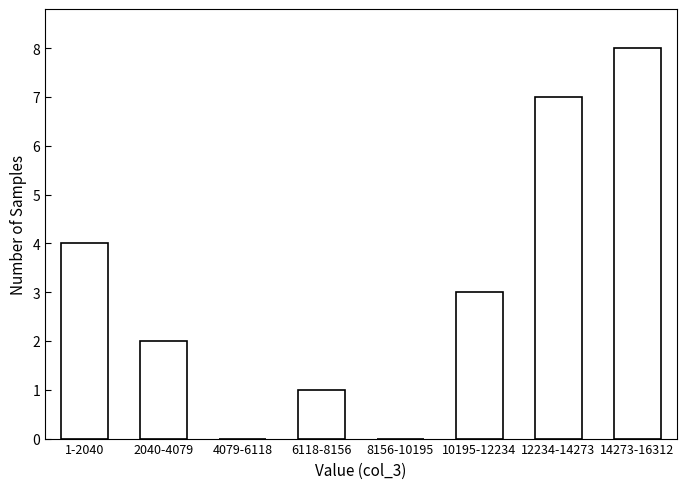

Reading right to left, list all the values displayed in this chart.

14273-16312=8	12234-14273=7	10195-12234=3	8156-10195=0	6118-8156=1	4079-6118=0	2040-4079=2	1-2040=4